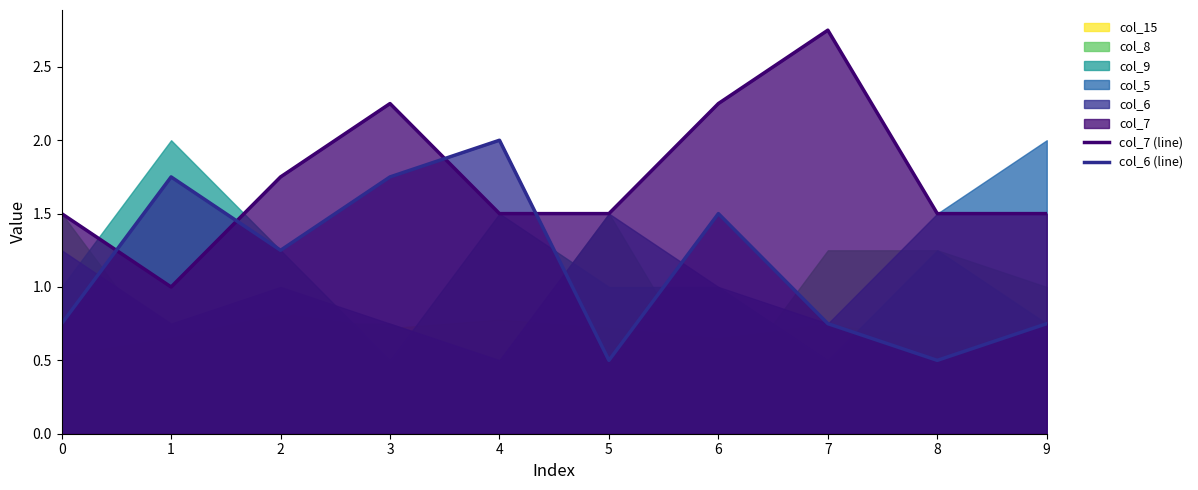

Does the chart display data point markers on the line(s)?

No